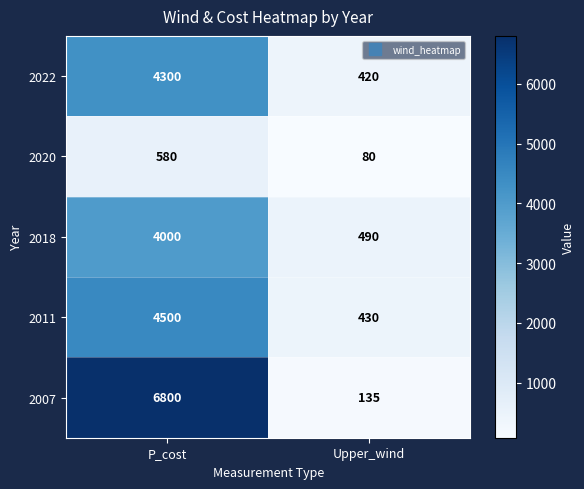

List the series in order of their peak value, lowest first.

2020, 2018, 2022, 2011, 2007